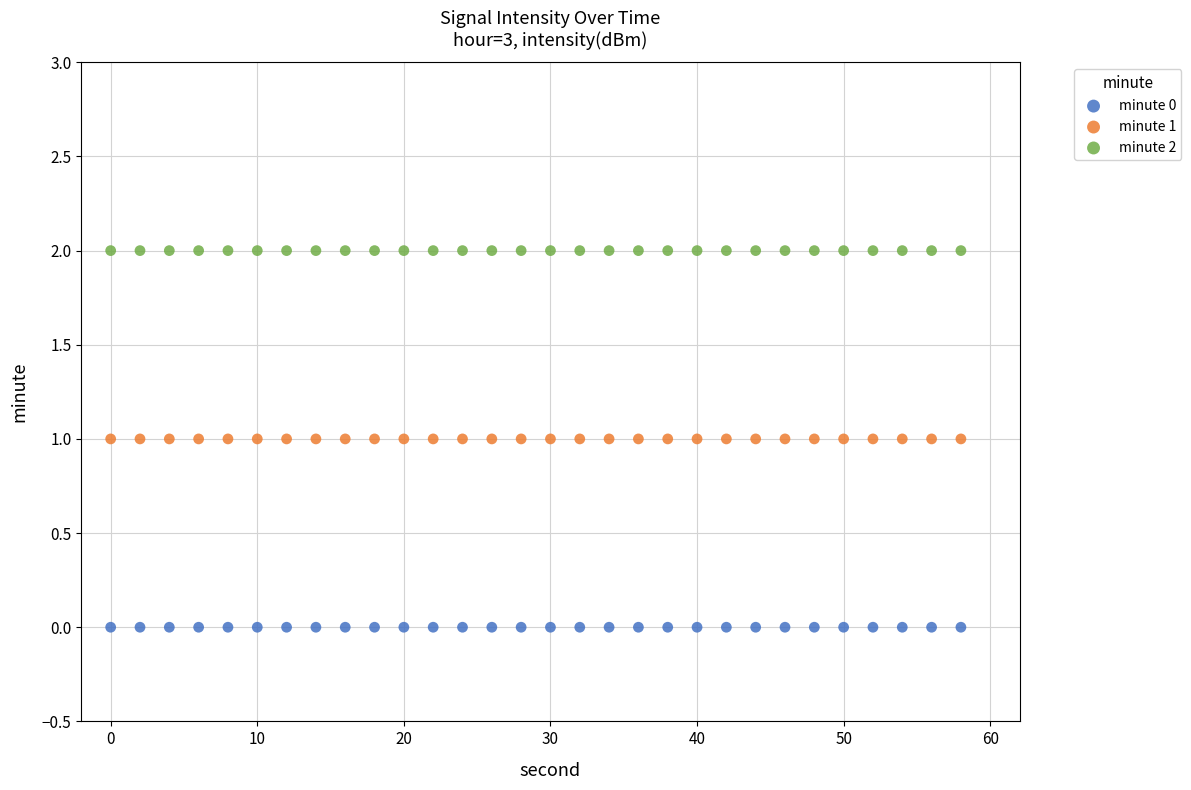

Which series contains the lowest Y value?

minute 0